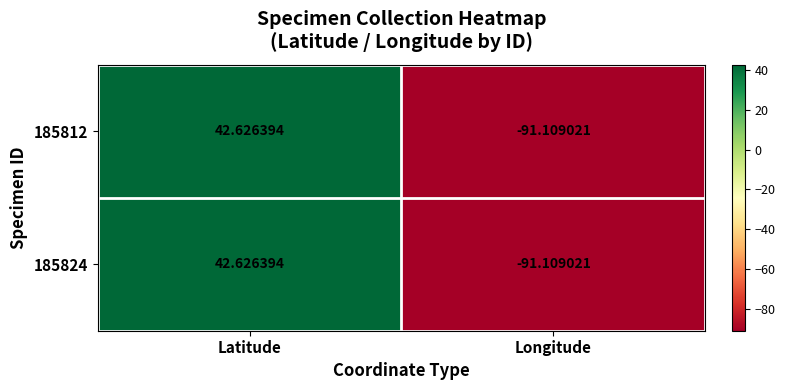

Which category has the lowest value in the 185812 series?

Longitude